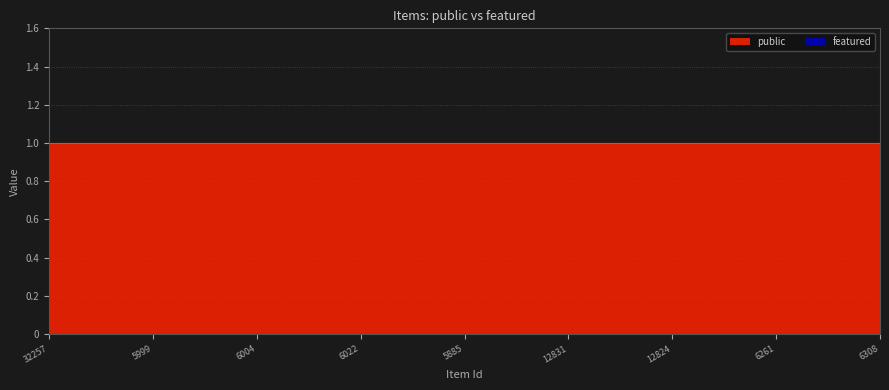

What is the lowest value of the public series?

1